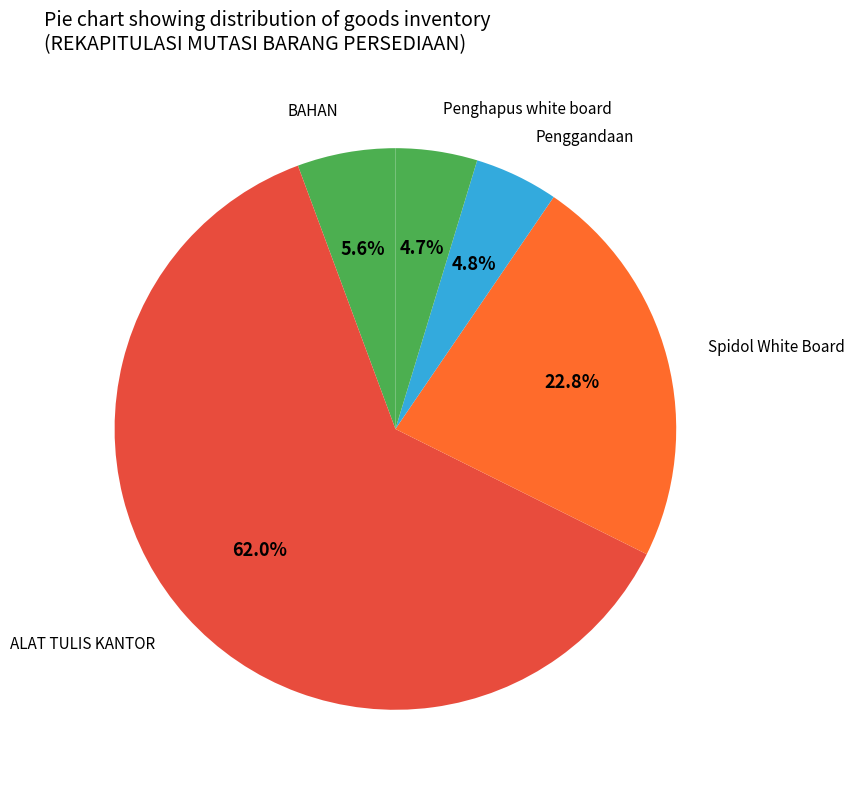

Approximately how many times larger is the value at Penggandaan compared to BAHAN?

0.9